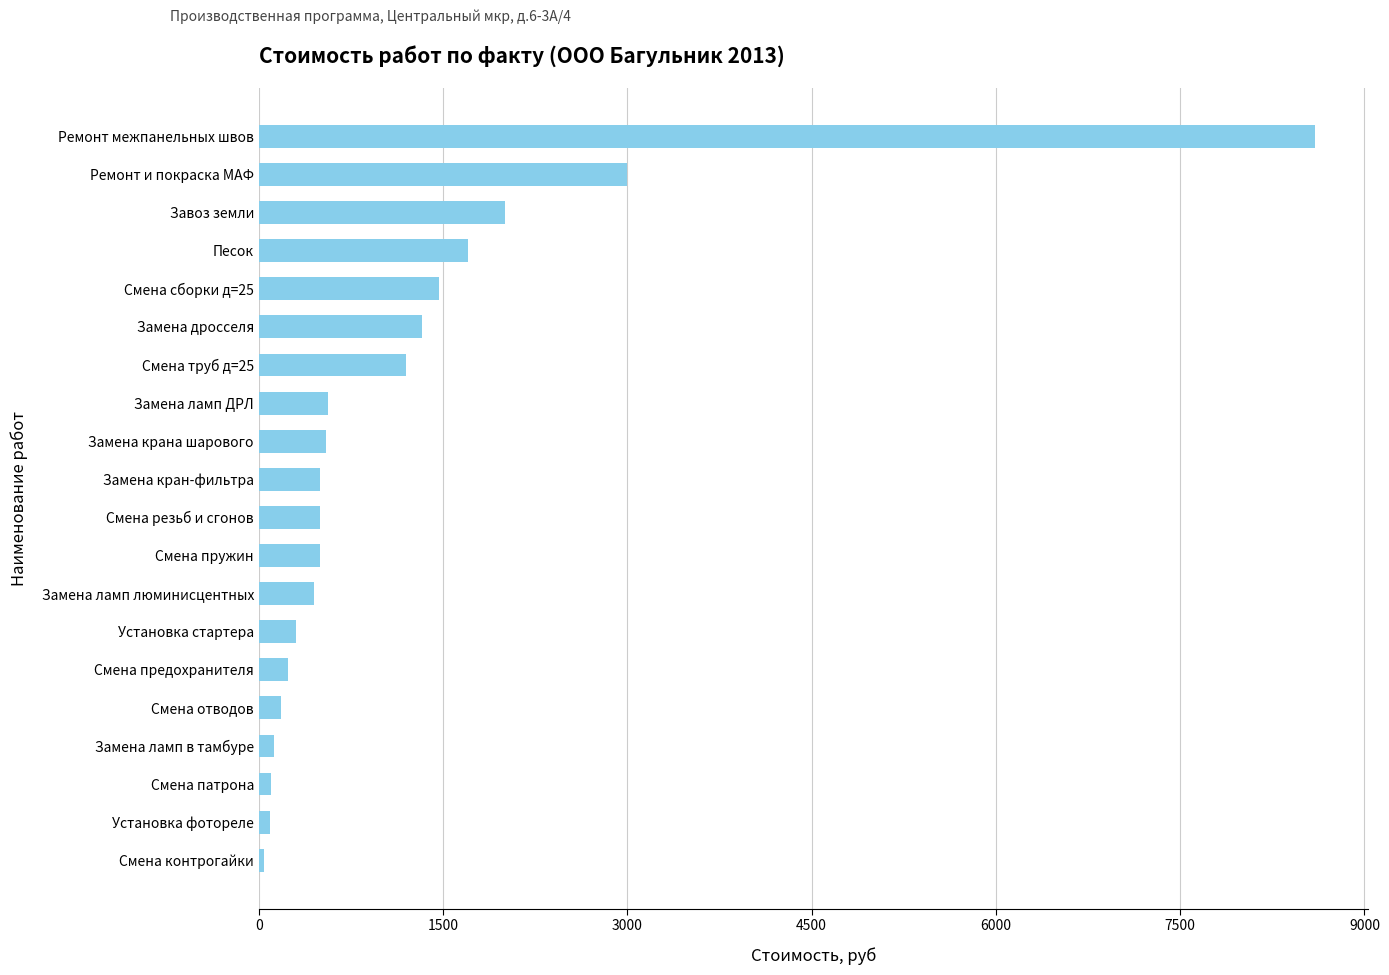

The chart shows a value of 550.0 at Замена крана шарового. True or false?

True